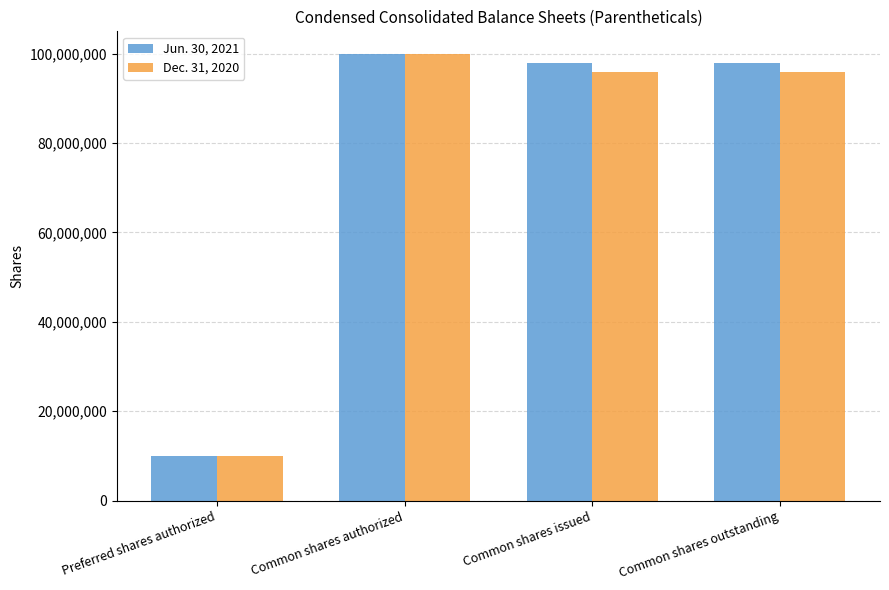

What value does the Dec. 31, 2020 series have at Common shares authorized?

100000000